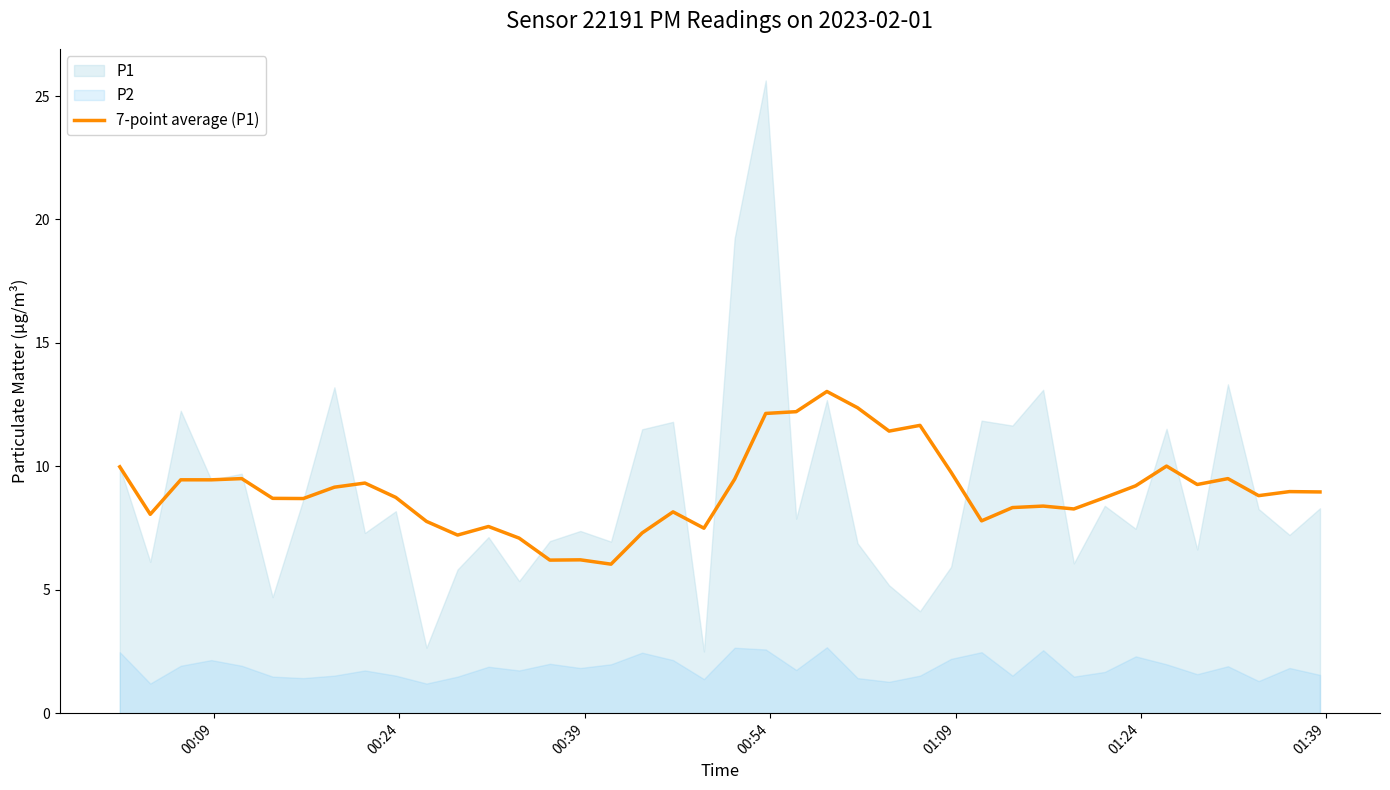

Reading left to right, transcribe all the data shown in this chart.

10.0	8.1	9.5	9.5	9.5	8.7	8.7	9.2	9.3	8.7	7.8	7.2	7.6	7.1	6.2	6.2	6.0	7.3	8.2	7.5	9.5	12.1	12.2	13.0	12.4	11.4	11.7	9.8	7.8	8.3	8.4	8.3	8.7	9.2	10.0	9.3	9.5	8.8	9.0	9.0